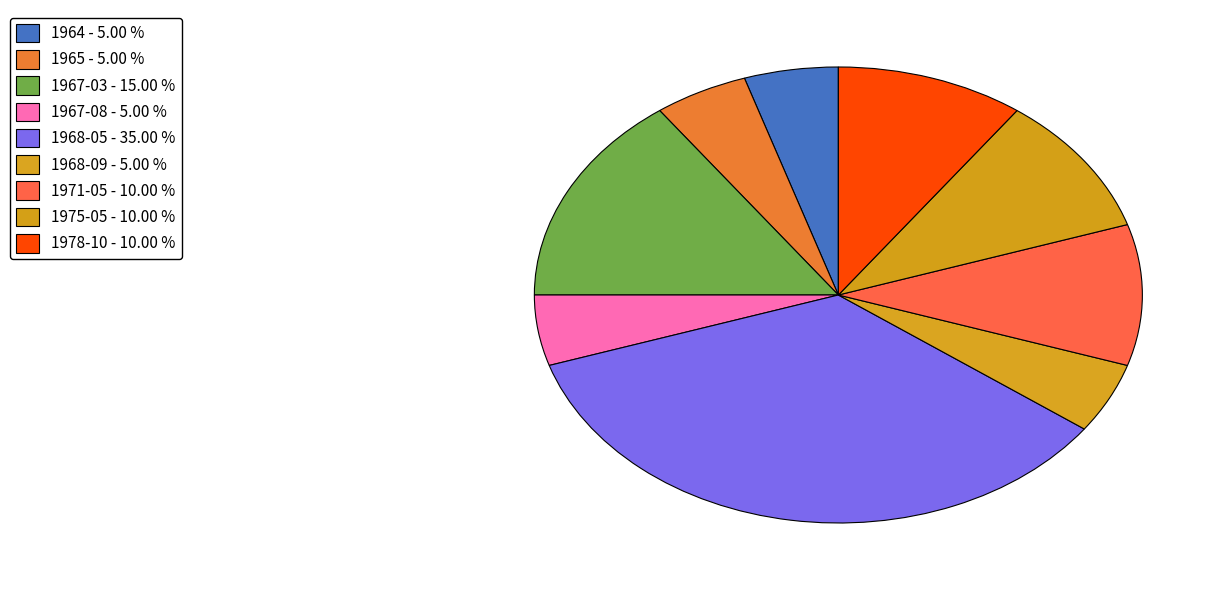

How many slices are in this pie chart?

9